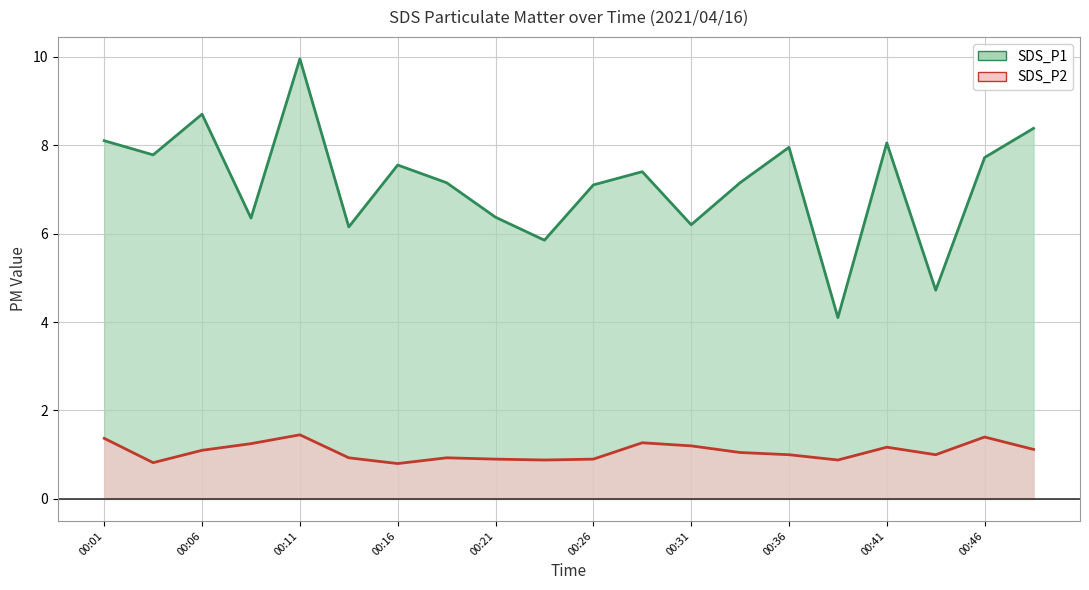

Which label corresponds to the smallest value in the chart?

00:16